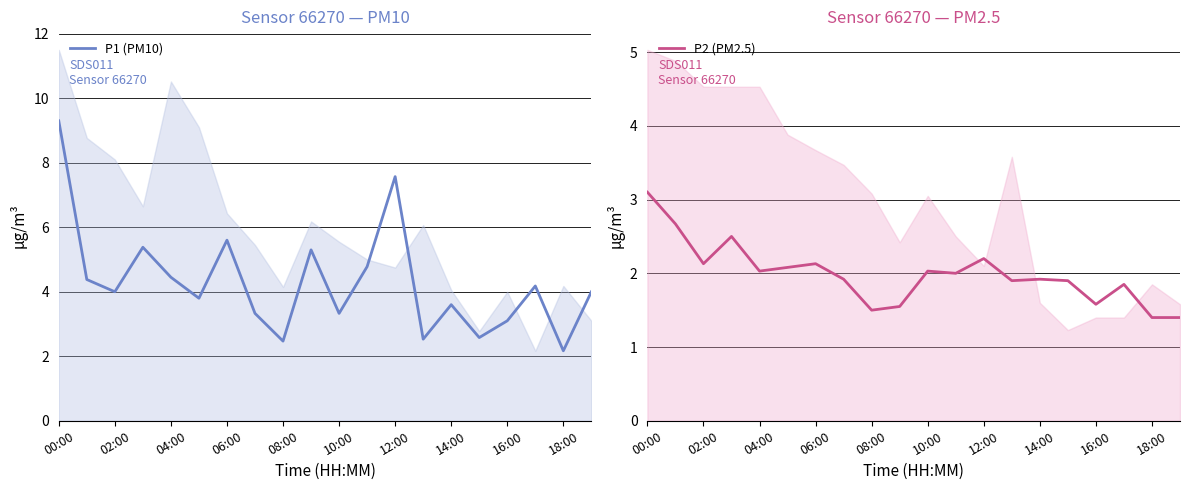

True or false: P2 (PM2.5) has a value of 1.9 at 18:00.

False